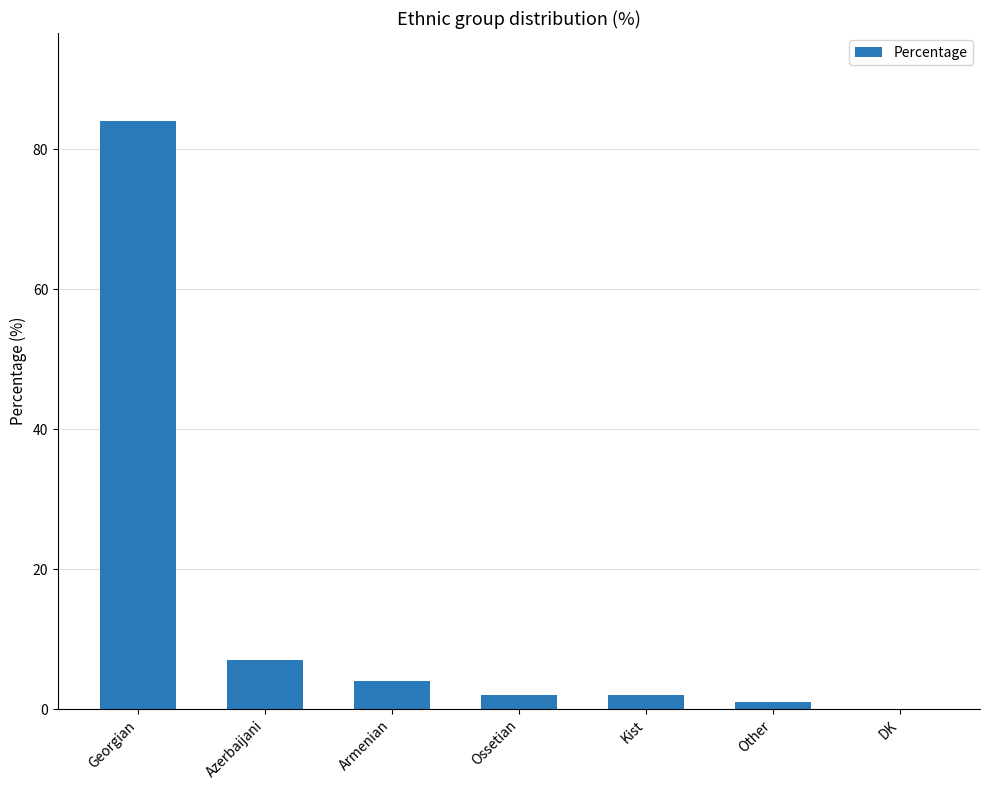

Approximately how many times larger is the value at Azerbaijani compared to Kist?

3.5